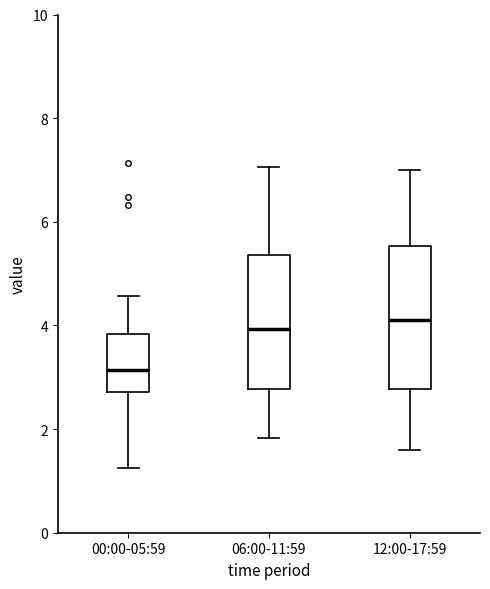

Reading left to right, read every box against the y-axis: the position of its median line, the range the box covers, and the ends of its whiskers. The values are not printed on the chart, so give them approximately, as read against the axis.

00:00-05:59: median 3.2, box 2.8 to 3.8, whiskers 1.2 to 4.6
06:00-11:59: median 4.0, box 2.8 to 5.4, whiskers 1.8 to 7.0
12:00-17:59: median 4.2, box 2.8 to 5.6, whiskers 1.6 to 7.0